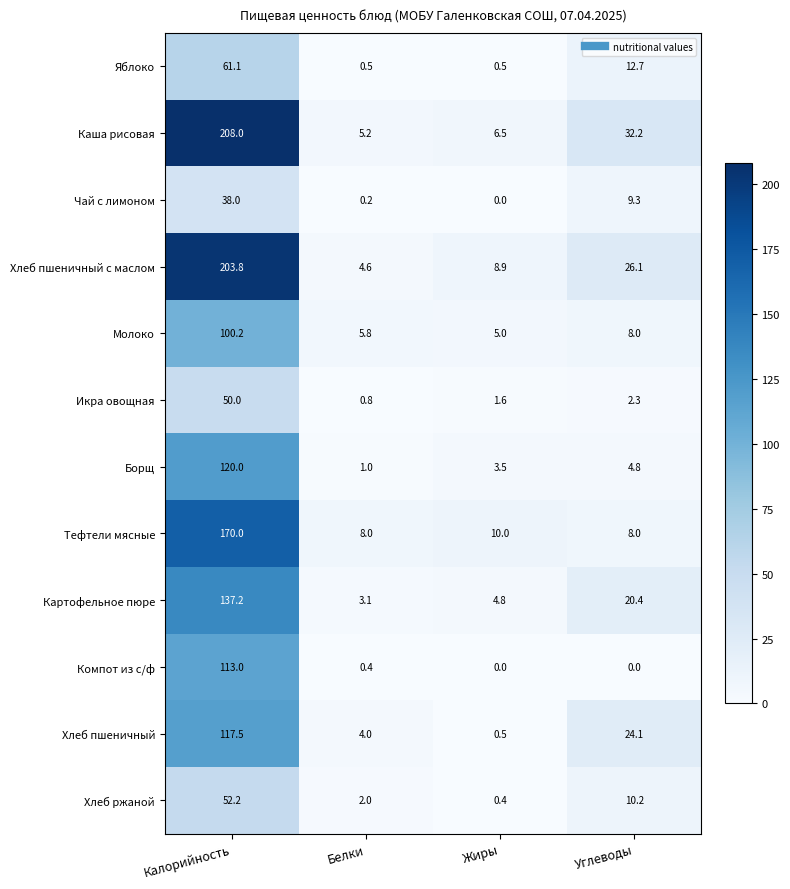

The value of Чай с лимоном at Углеводы is 9.3. True or false?

True